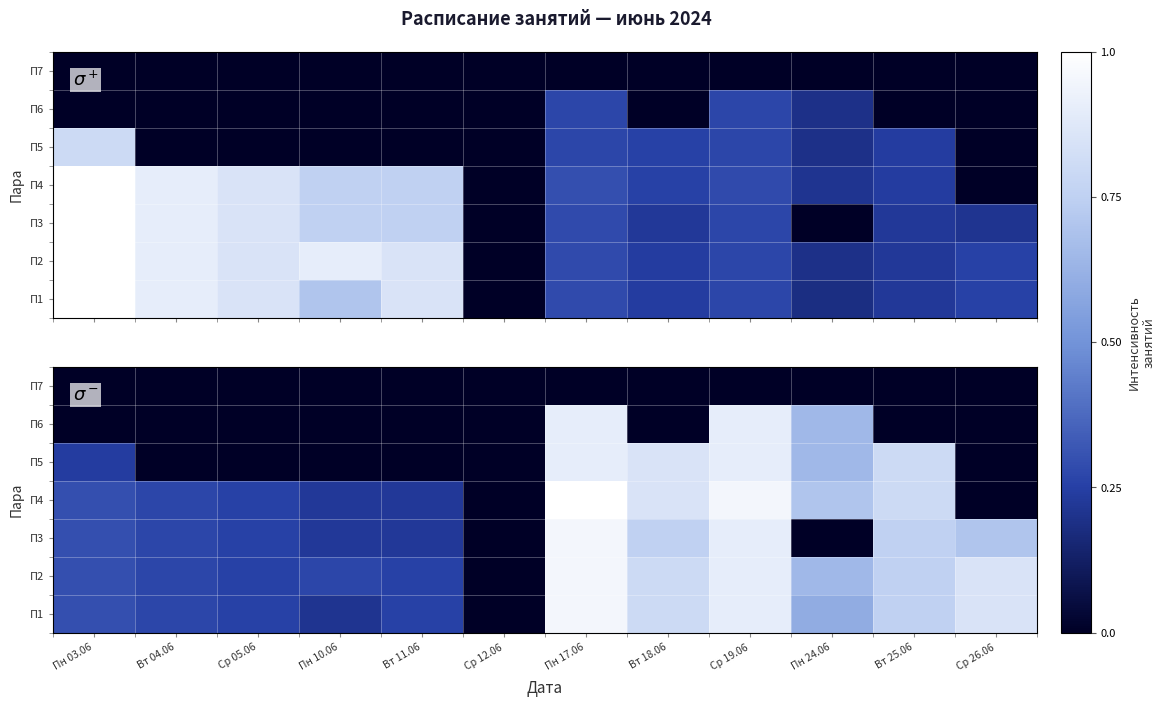

The value of П5 at Вт 25.06 is 1.1. True or false?

False